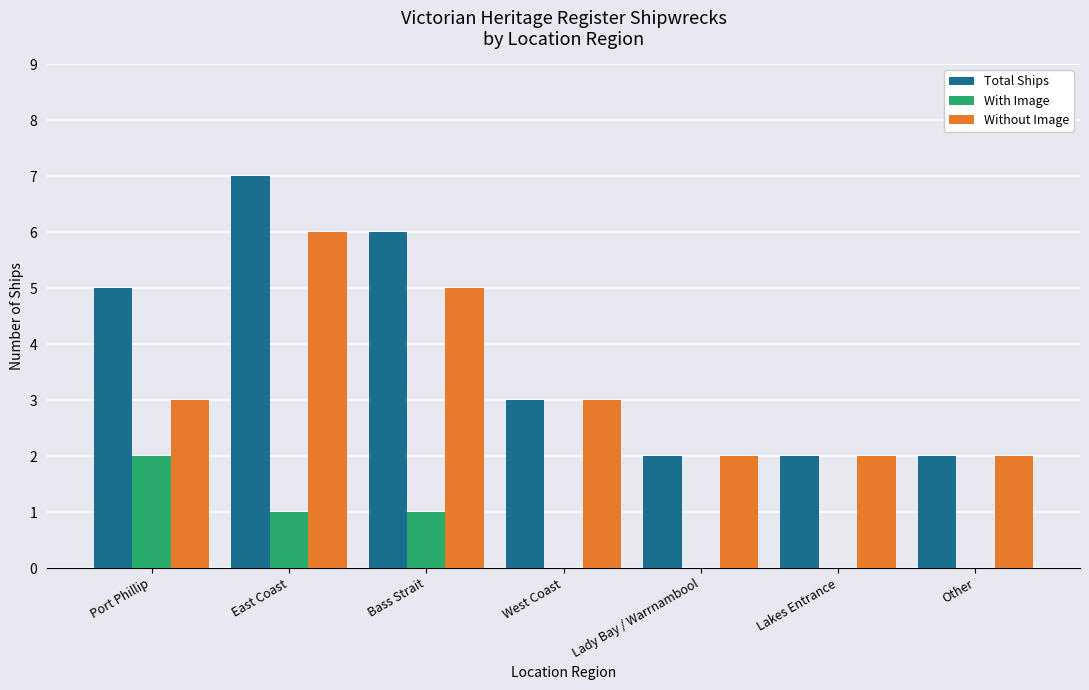

At which category does the chart reach its peak across all series?

East Coast